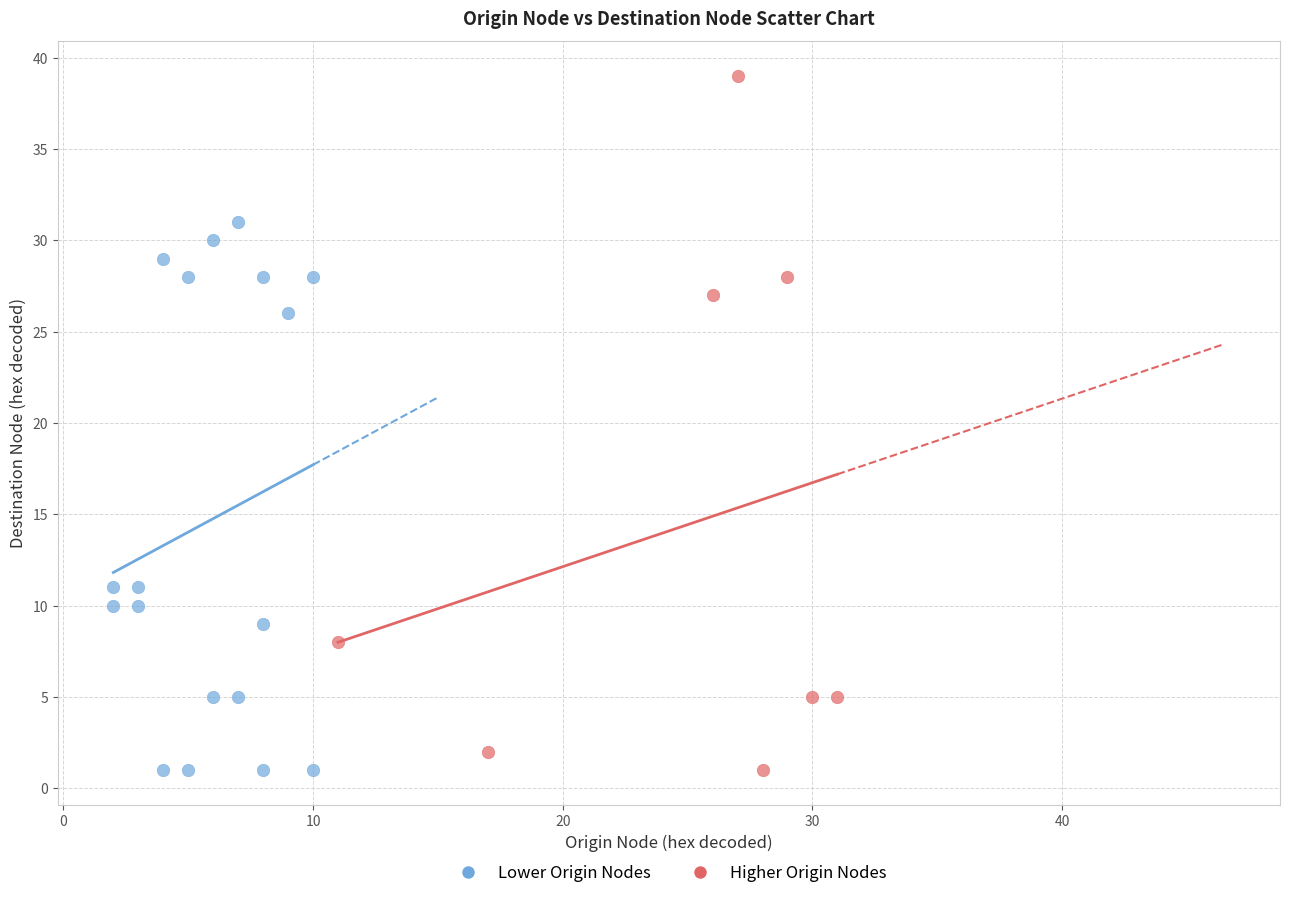

Which series has the widest spread of Y values?

Higher Origin Nodes